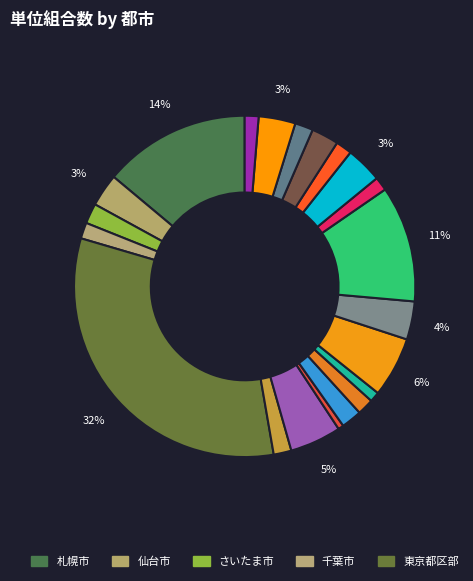

How many segments does this pie chart have?

21